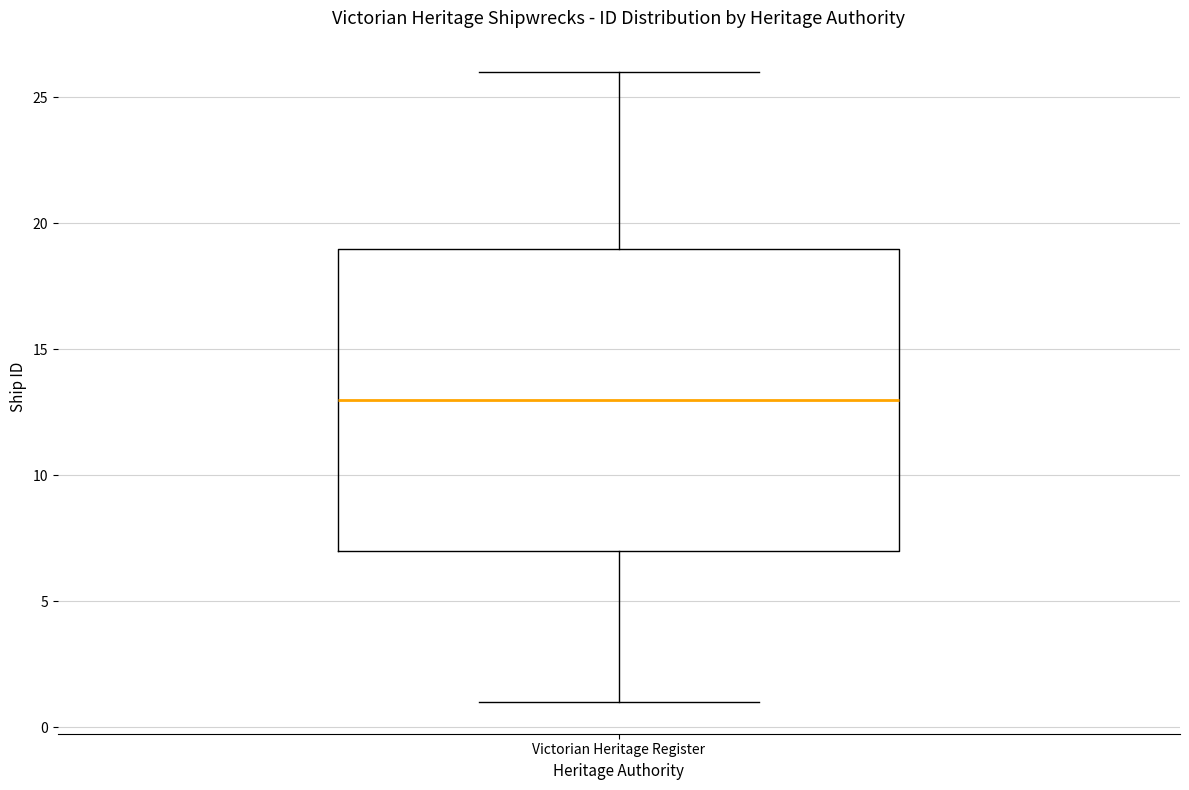

Transcribe this box plot: give where the median line is, the range the box spans, and where the two whiskers end, as read against the y-axis. The values are not printed on the chart, so give them approximately, as read against the axis.

median 13, box 7 to 19, whiskers 1 to 26